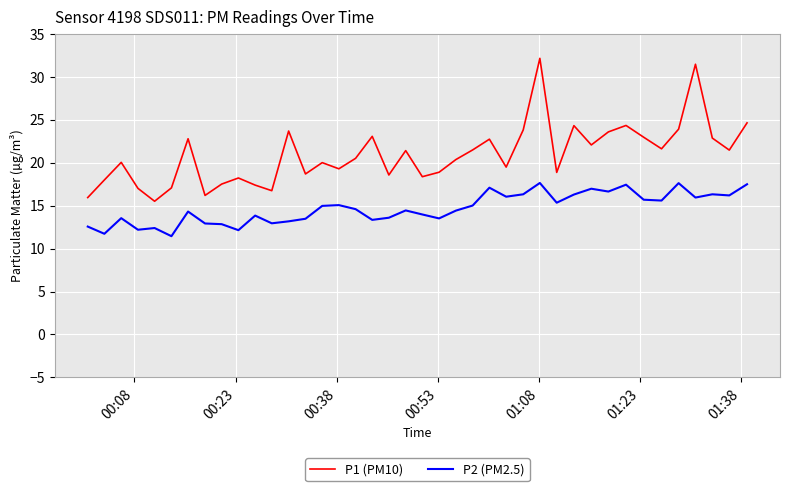

At how many categories does at least one series exceed 32?

1